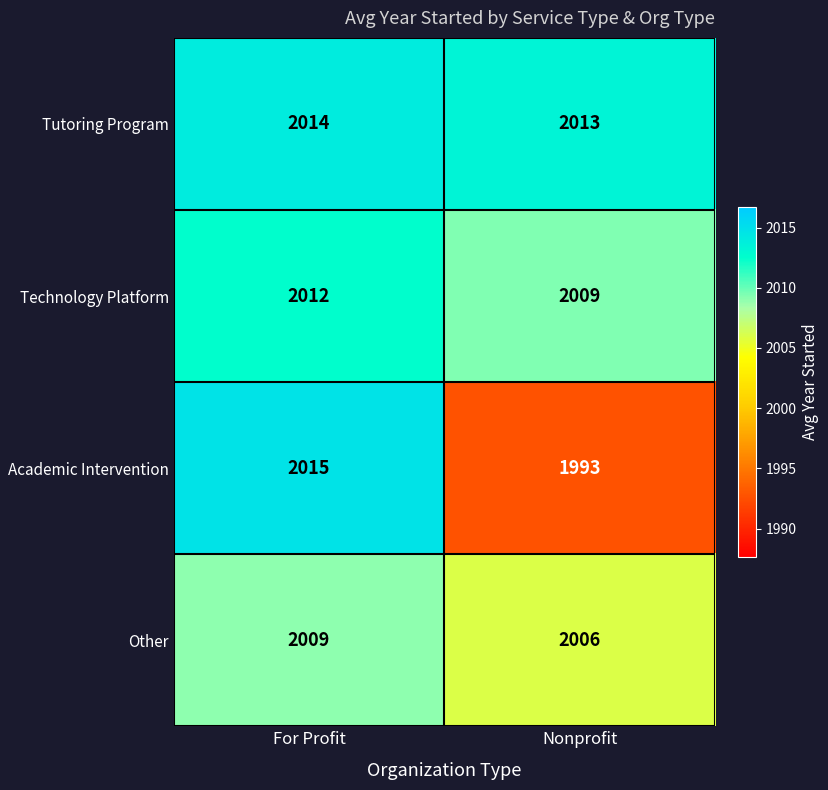

Which label corresponds to the smallest value in the chart?

Nonprofit